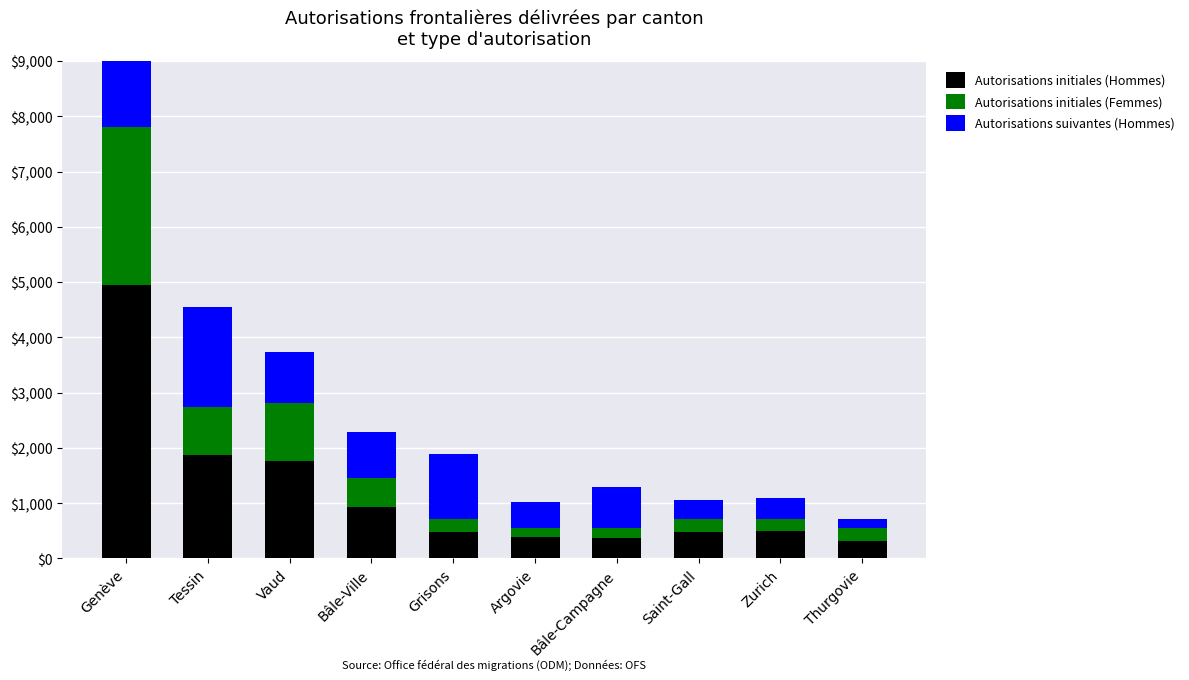

Rank the series by their maximum value, from highest to lowest.

Autorisations initiales (Hommes), Autorisations initiales (Femmes), Autorisations suivantes (Hommes)